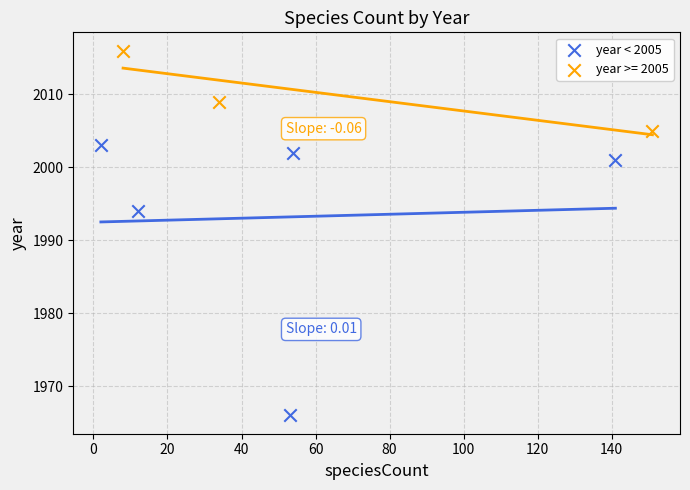

Which series reaches the minimum Y coordinate?

year < 2005